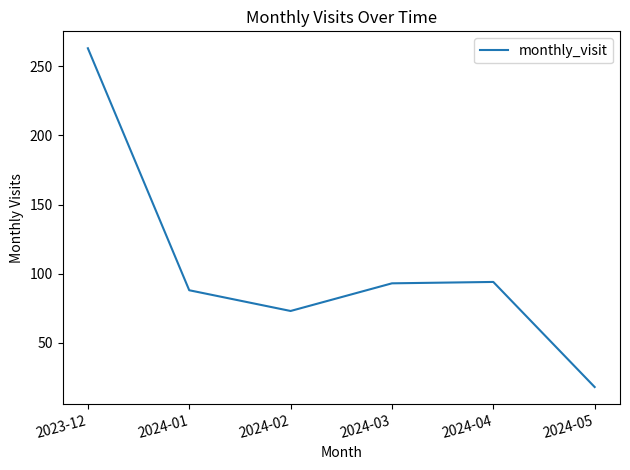

The value at 2024-05 is 9. True or false?

False